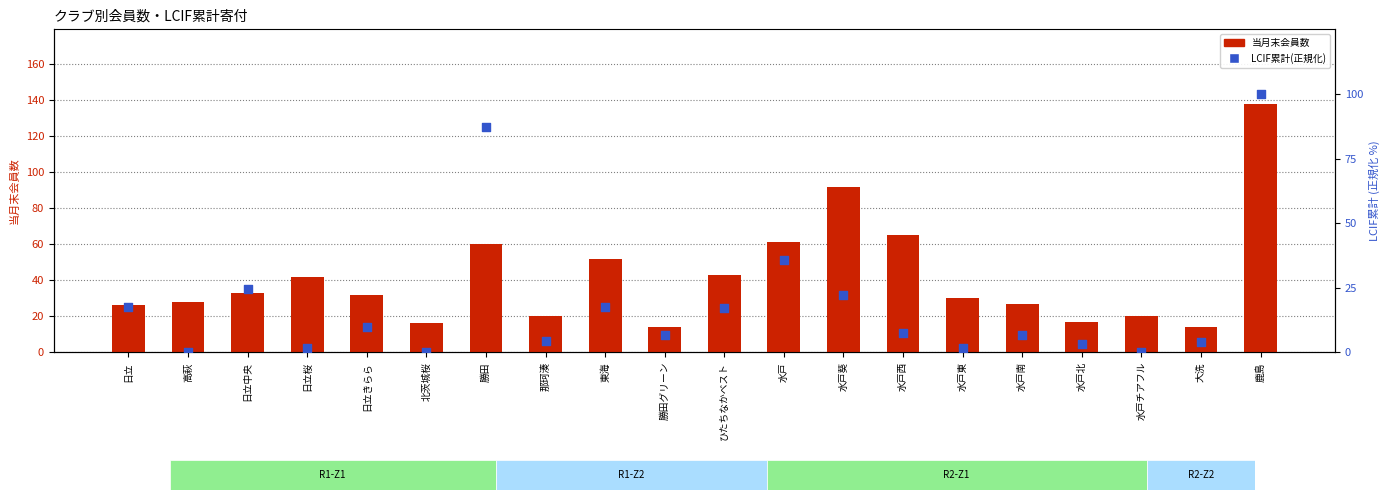

At which category is the sum across all series the highest?

鹿島